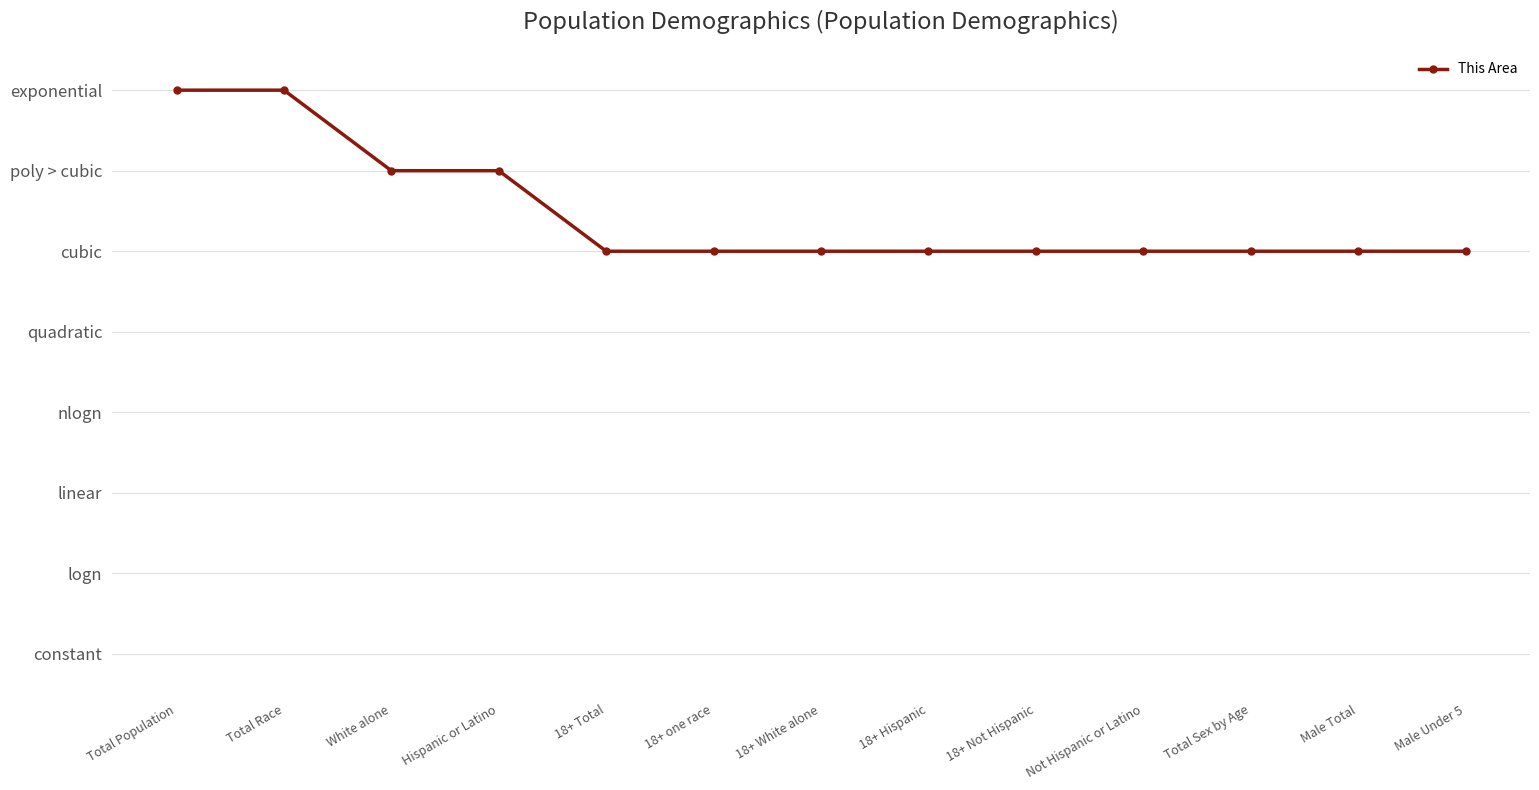

What position from the right is 18+ White alone?

7